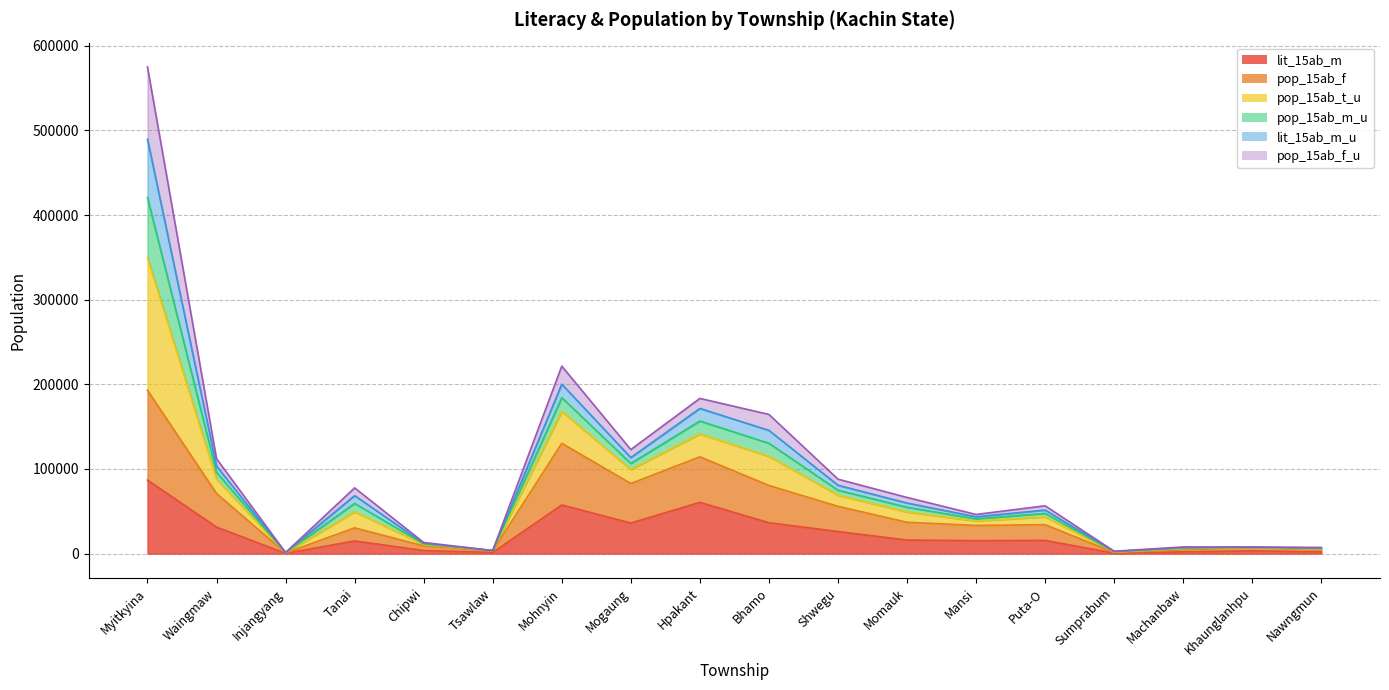

What position from the left is Tanai?

4